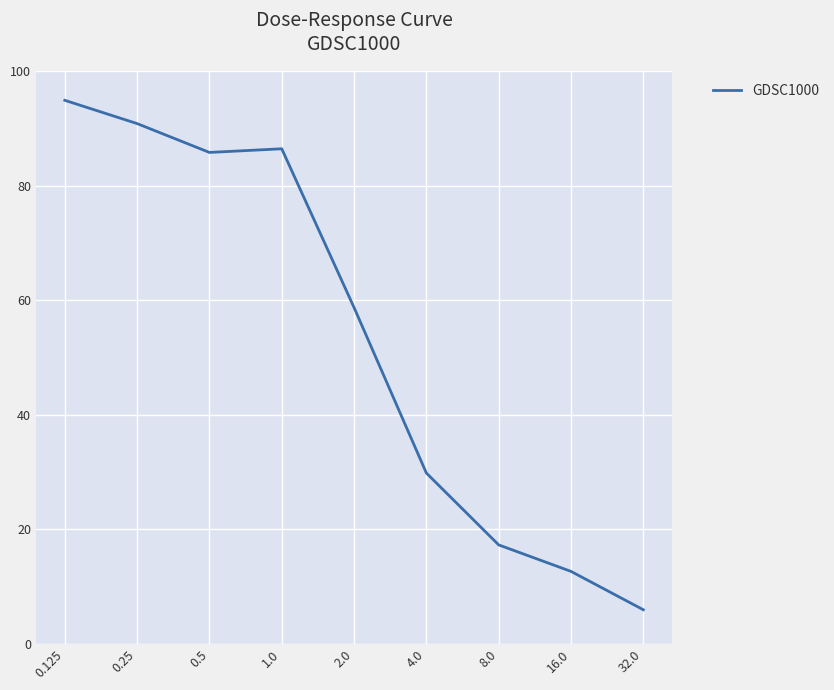

Reading left to right, transcribe all the data shown in this chart.

0.125=94.9	0.25=90.8	0.5=85.8	1.0=86.4	2.0=58.7	4.0=29.8	8.0=17.3	16.0=12.6	32.0=5.9